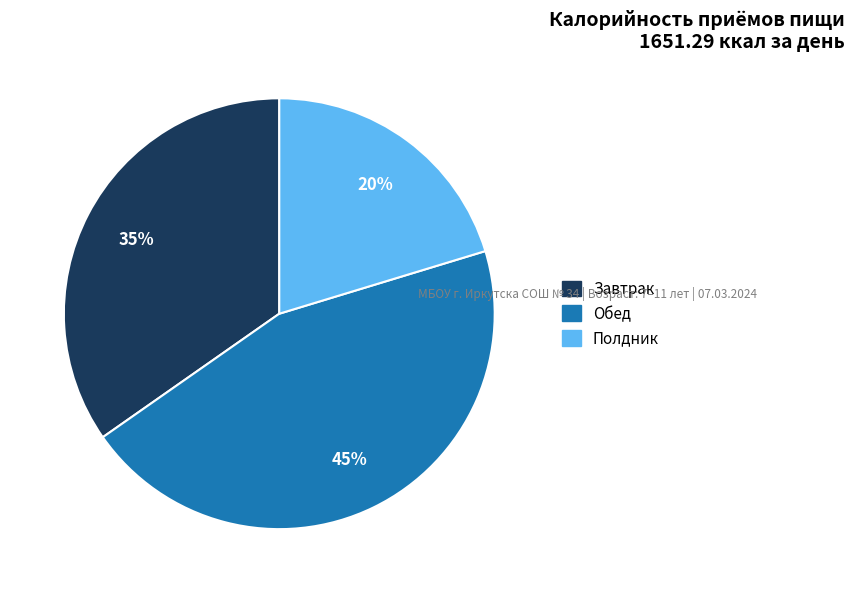

Combined, do Завтрак and Полдник account for over 50%?

Yes